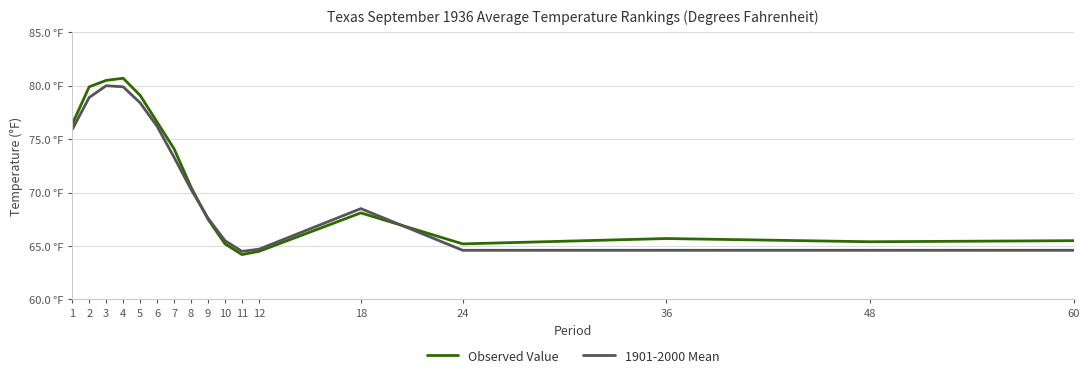

True or false: Observed Value has more than 1 points higher than both neighbors.

True